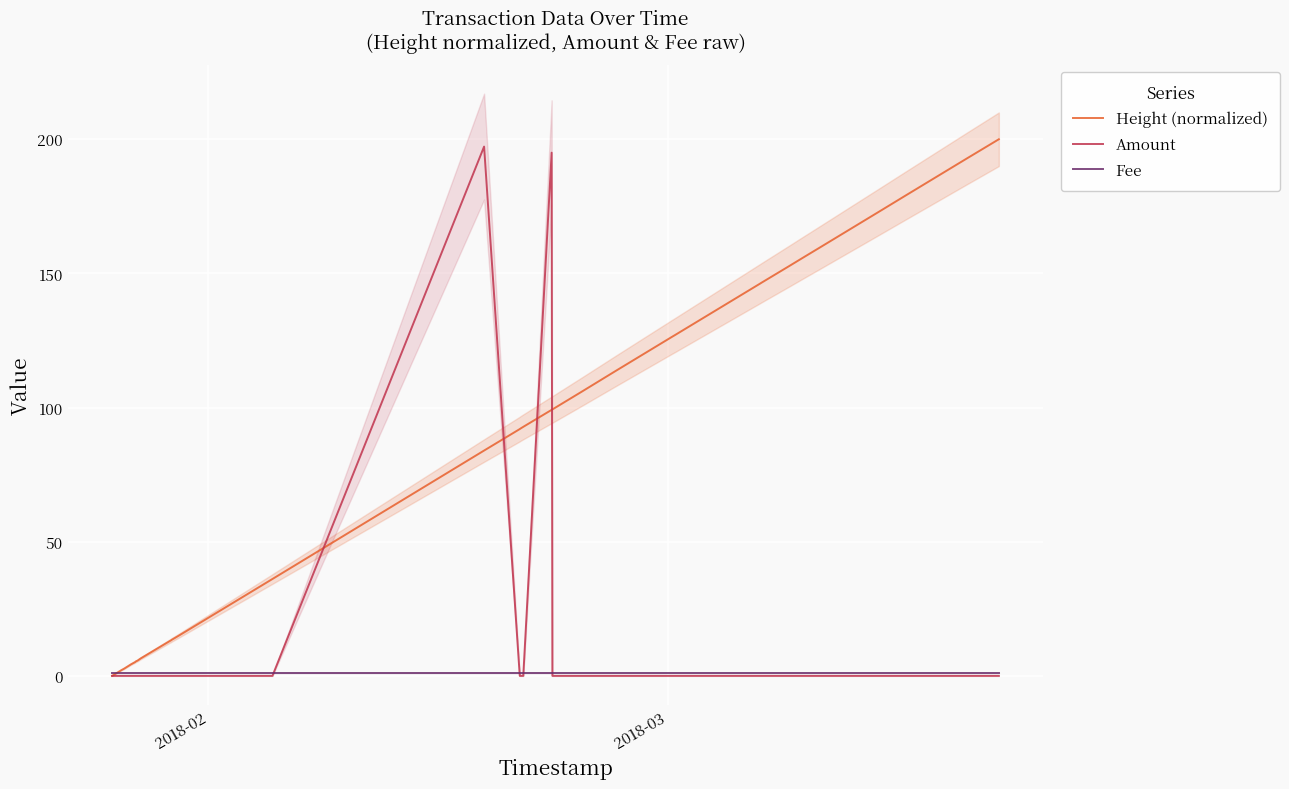

What are all the series names shown in the legend?

Height (normalized), Amount, Fee